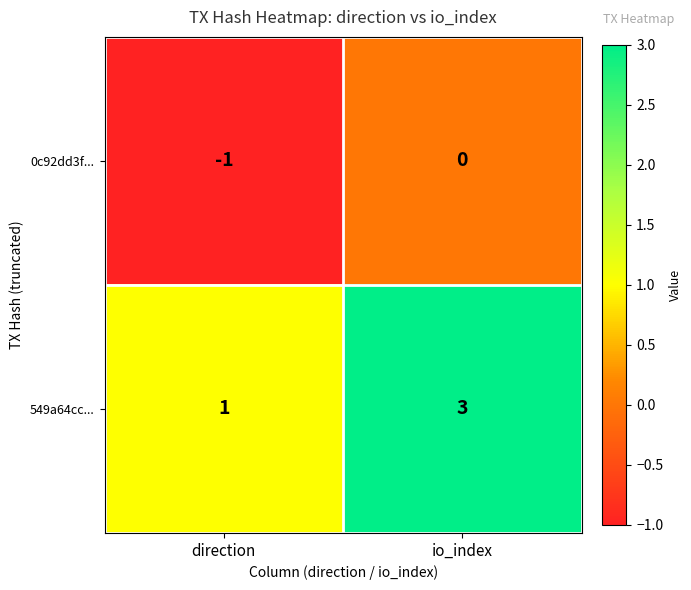

Rank the series at io_index from lowest to highest value.

0c92dd3f..., 549a64cc...